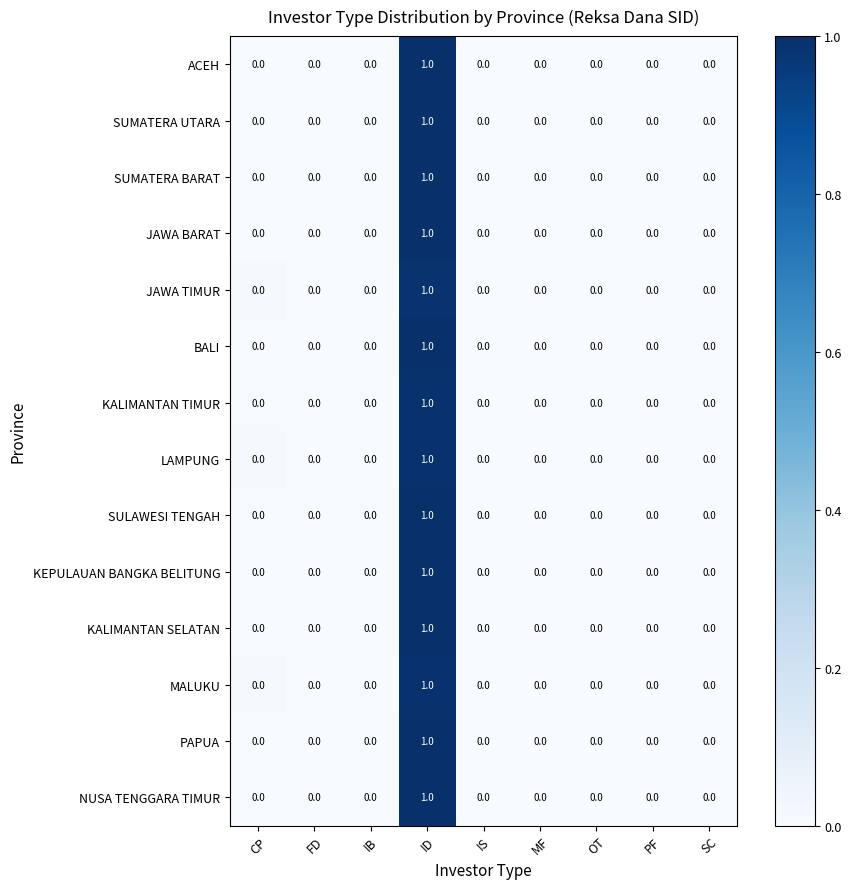

The value of KALIMANTAN SELATAN at CP is 0. True or false?

True